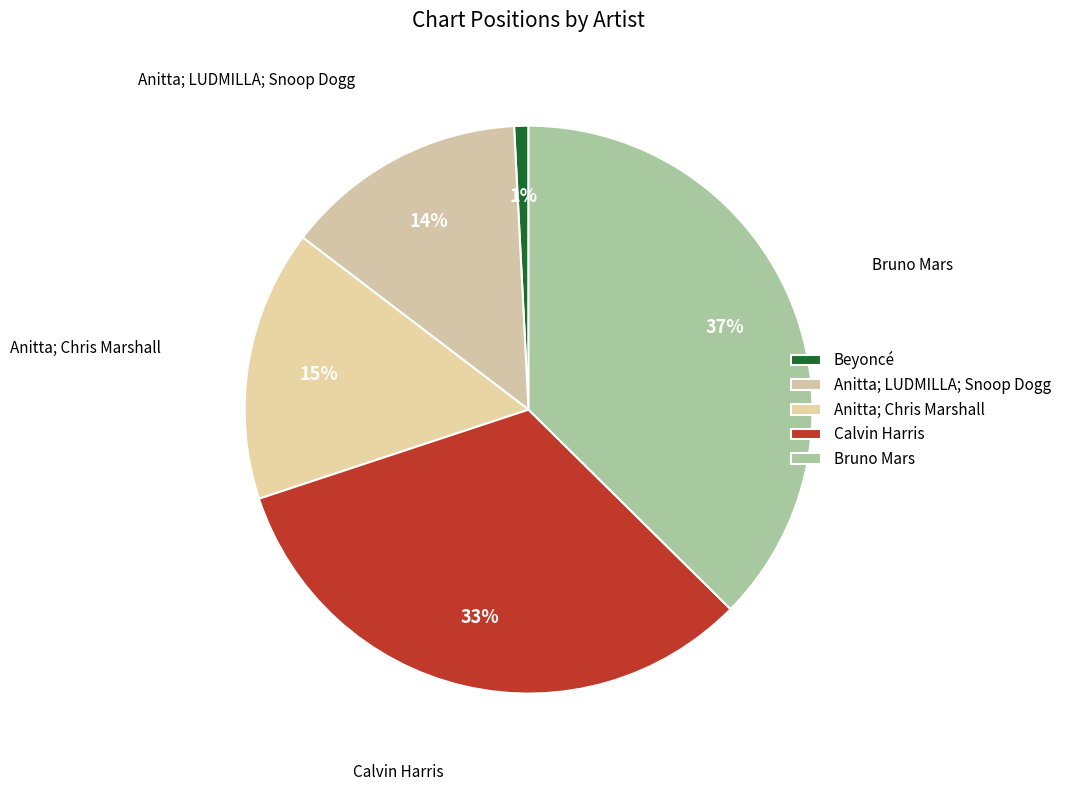

Combined, do Anitta; LUDMILLA; Snoop Dogg and Bruno Mars account for over 50%?

Yes